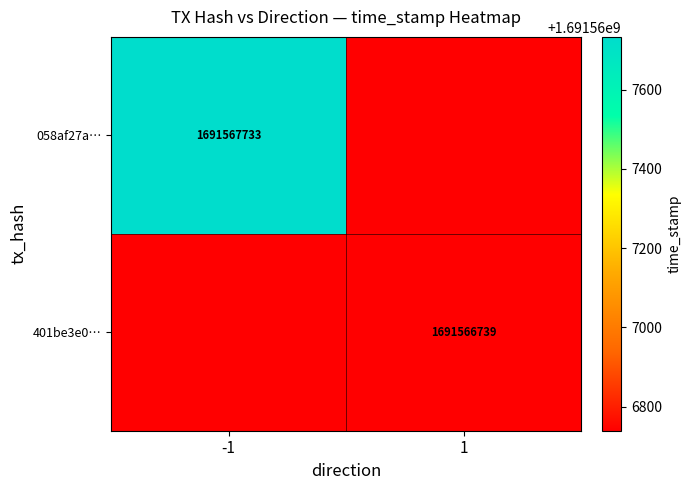

The 401be3e0… series shows 2926356963 at 1. True or false?

False